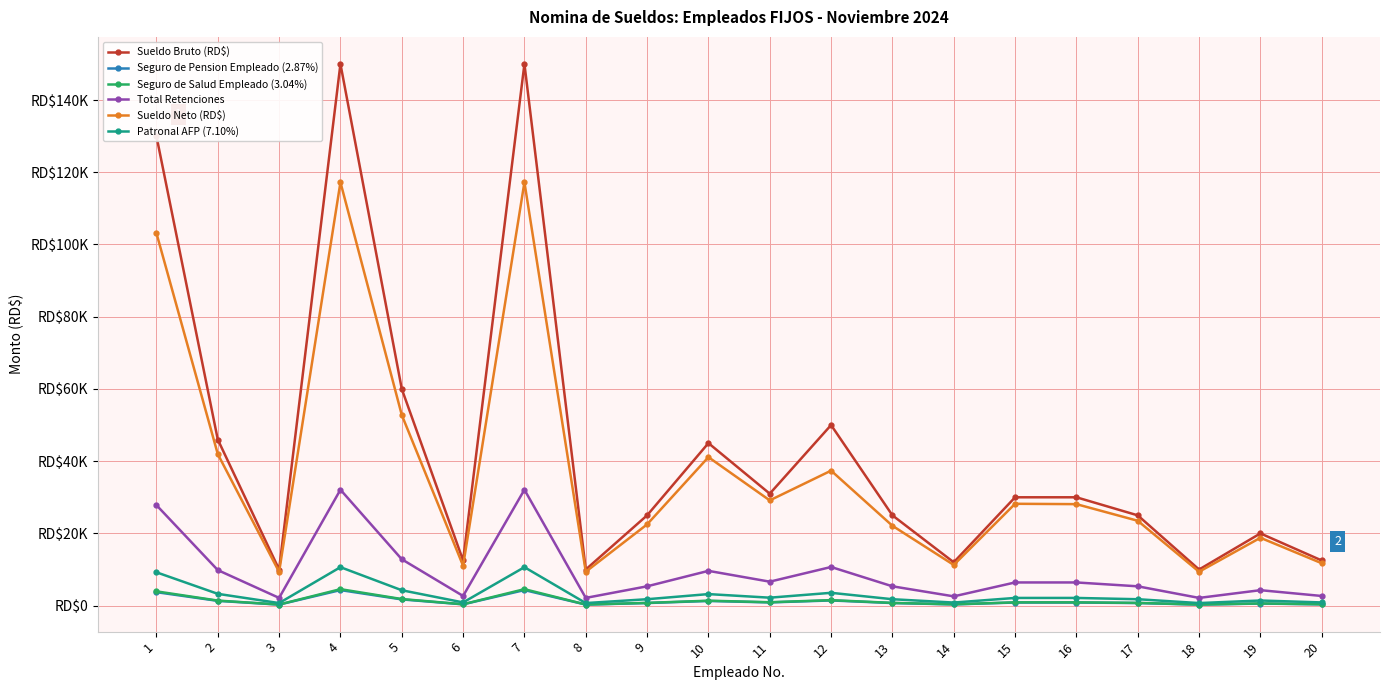

Is it true that Sueldo Neto (RD$) equals 11736.2 at 20?

True